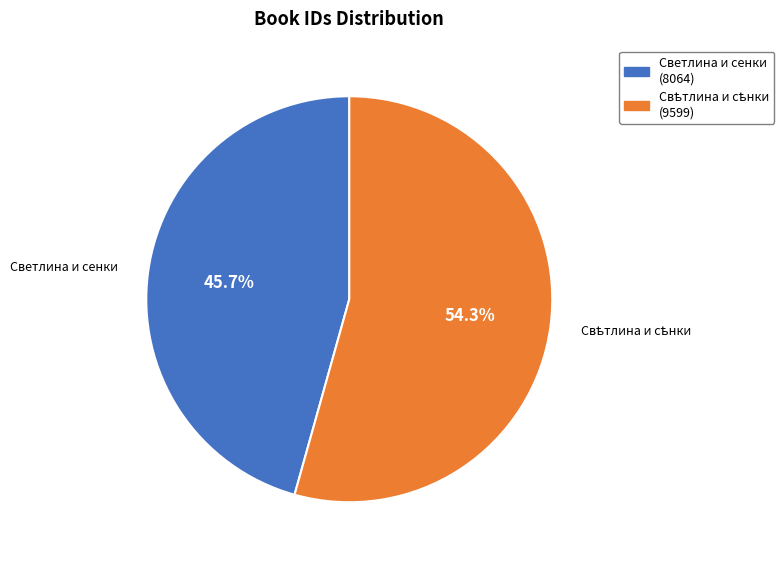

Does any single category account for the majority?

Yes